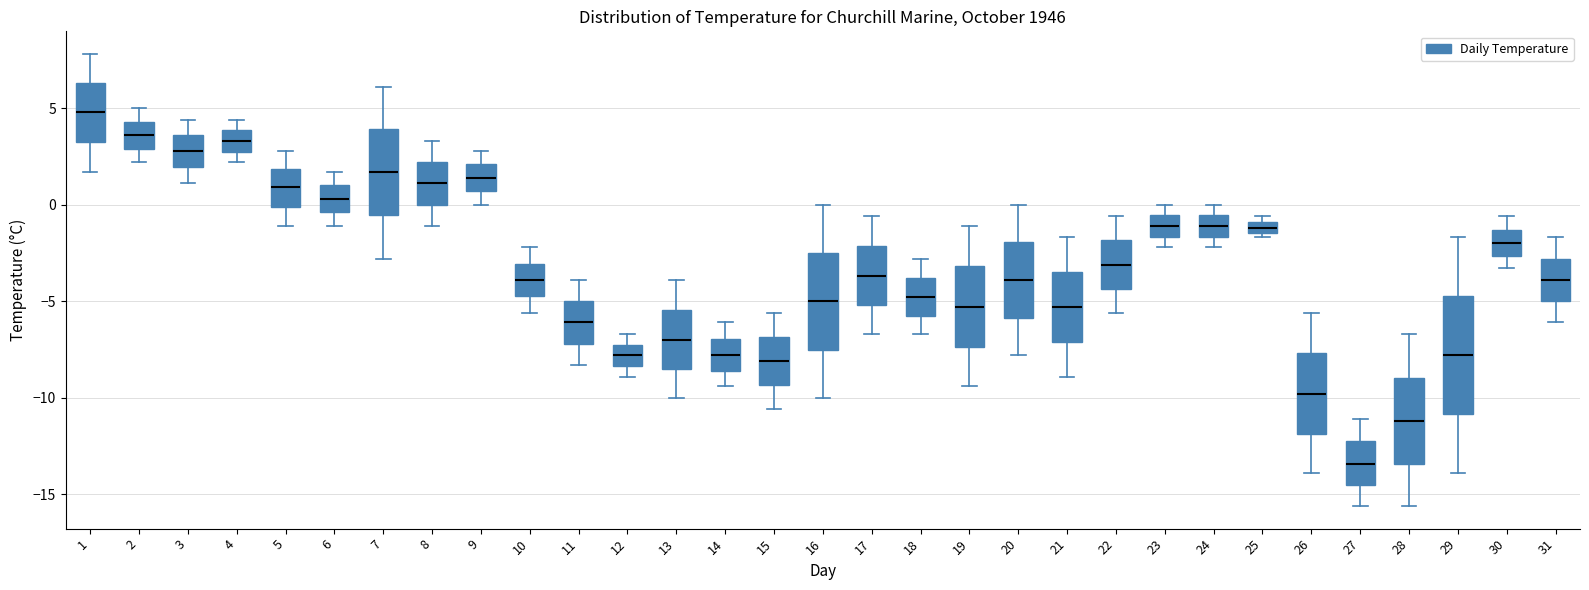

Which box's median line is the highest?

1